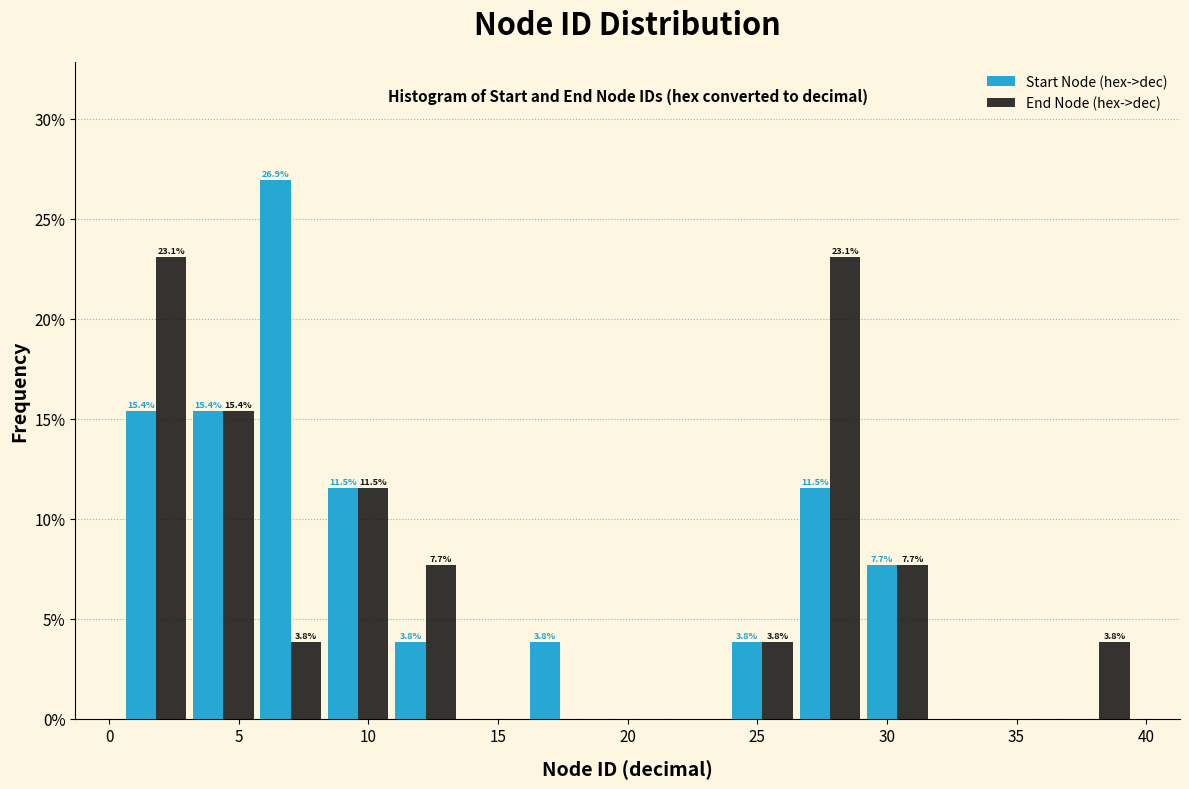

In the Start Node (hex->dec) series, which range on the x-axis has the tallest bar?

5.7 to 8.3